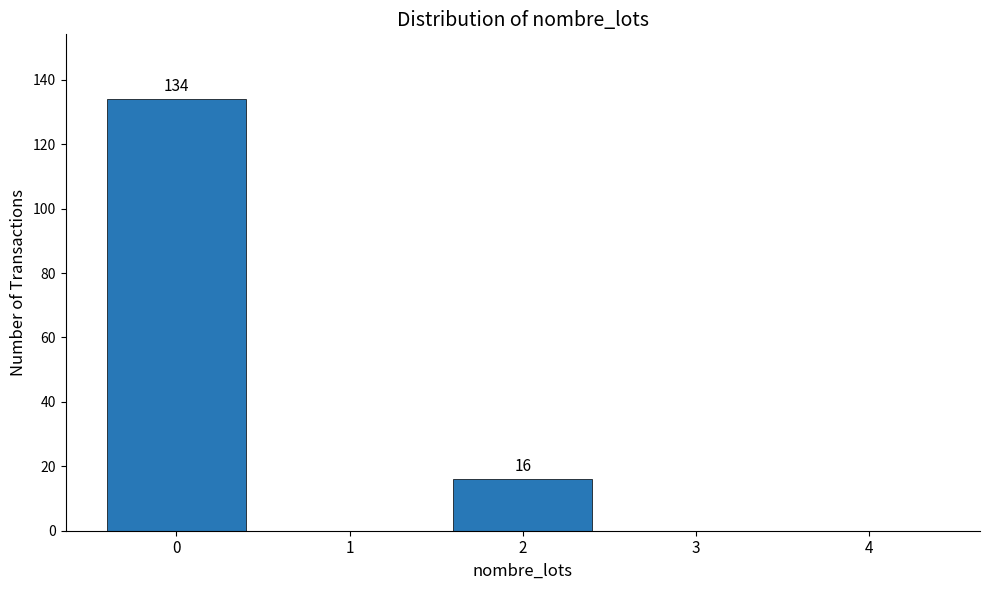

Reading left to right, extract all data points from this chart.

0=134	1=0	2=16	3=0	4=0